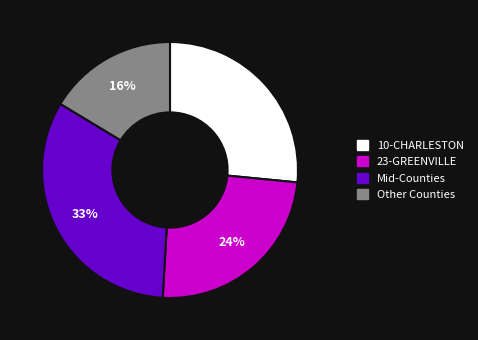

To the nearest percent, what is the average slice percentage?

25%